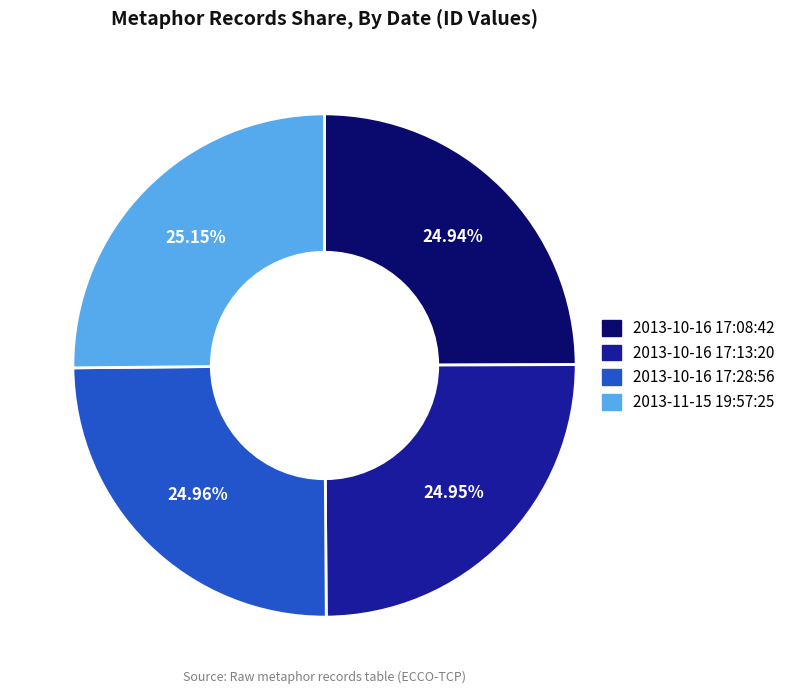

Is there any slice that represents more than half of the pie?

No